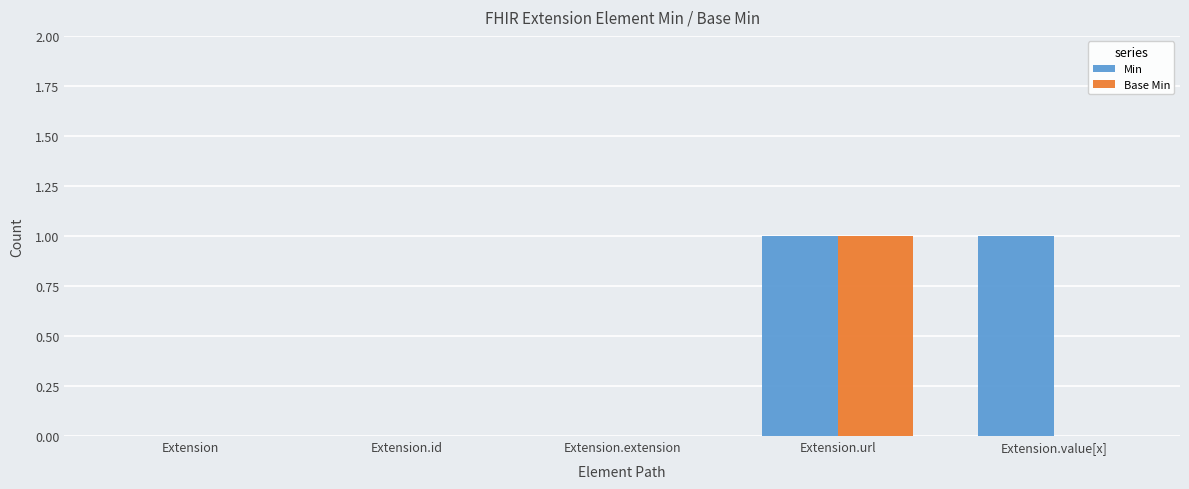

Which series has the largest total across all categories?

Min